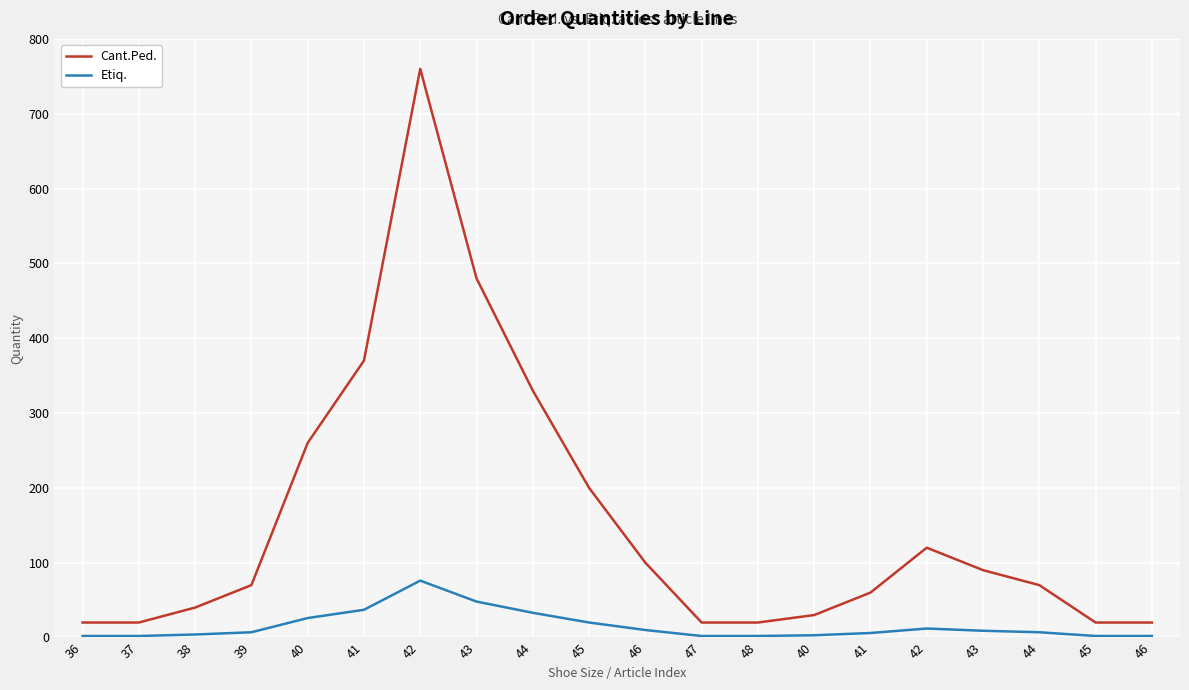

Which series changed the most between 38 and 43?

Cant.Ped.